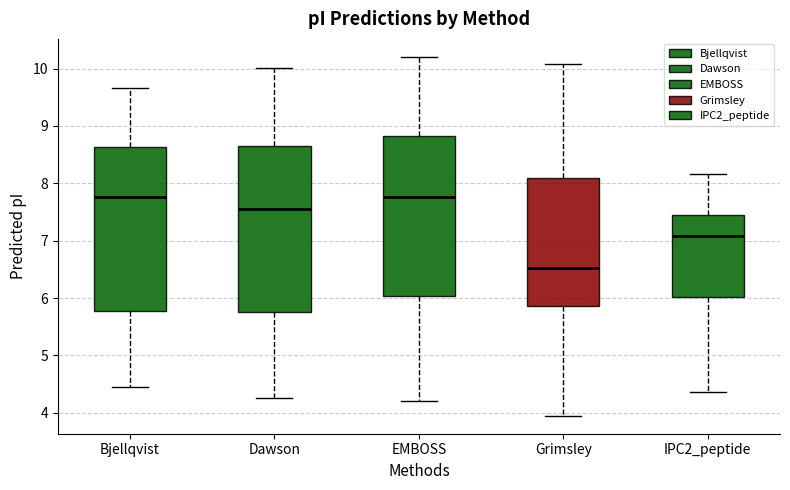

Where does the upper whisker of the box for EMBOSS end on the y-axis? The values are not printed on the chart, so give them approximately, as read against the axis.

10.2